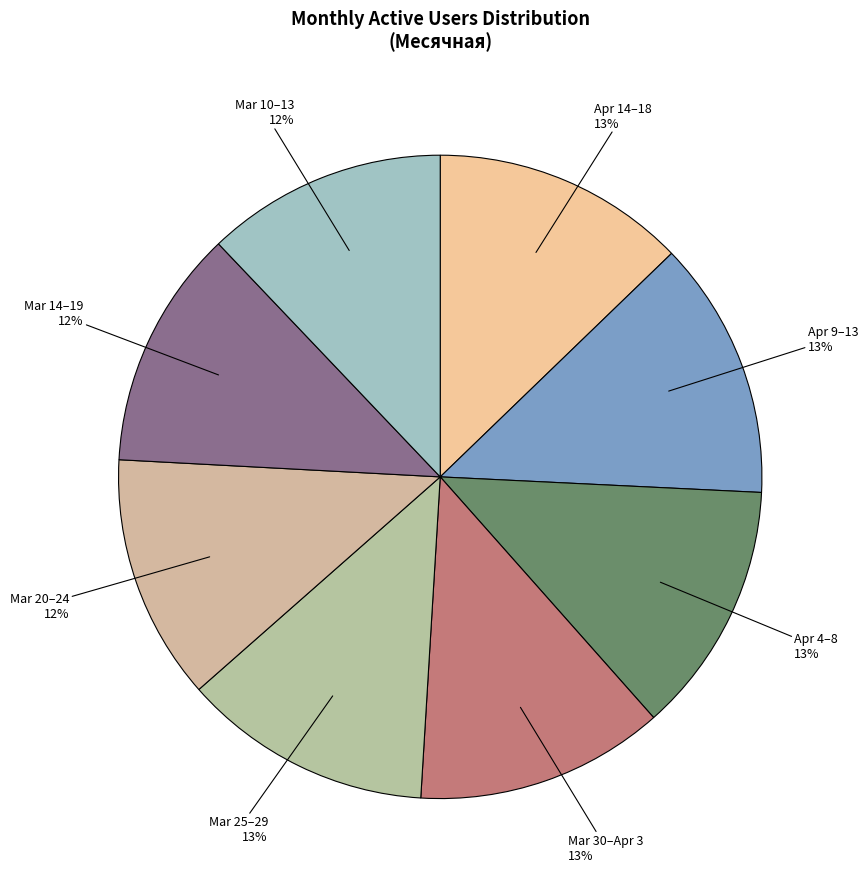

Between Mar 14–19 and Apr 14–18, which is larger?

Apr 14–18